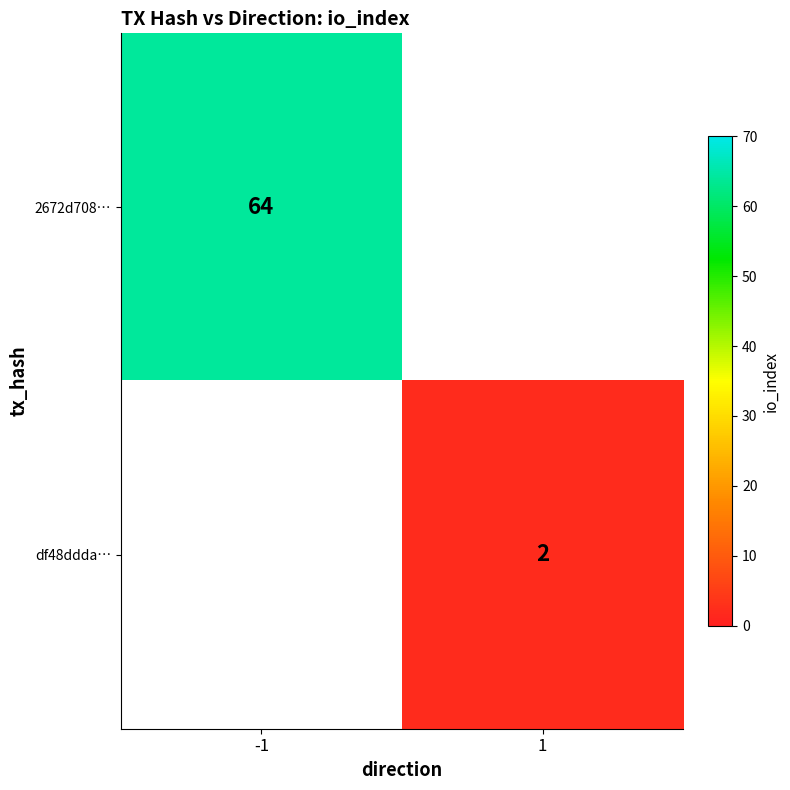

The df48ddda… series shows 0.4 at 1. True or false?

False